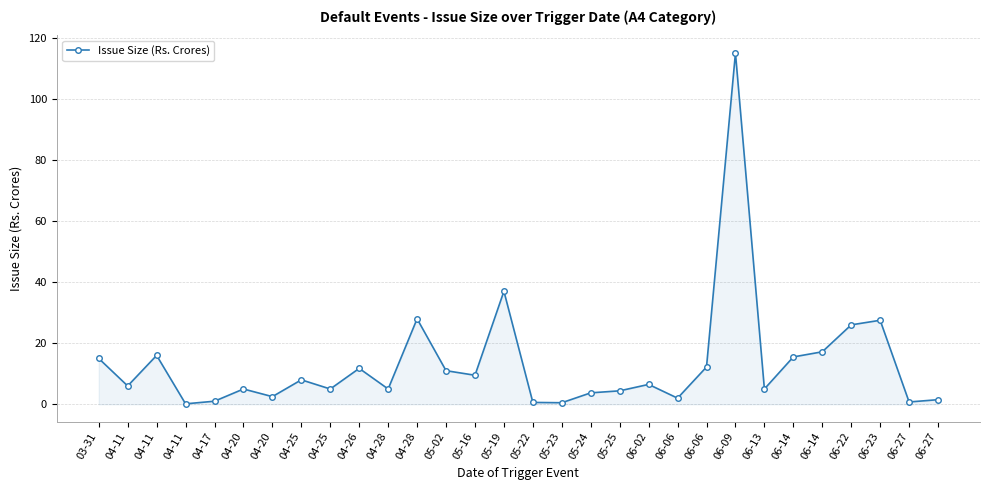

Reading right to left, extract all data points from this chart.

06-27=1.5	06-27=0.8	06-23=27.5	06-22=26.0	06-14=17.2	06-14=15.5	06-13=5.0	06-09=115.0	06-06=12.2	06-06=2.0	06-02=6.5	05-25=4.4	05-24=3.7	05-23=0.5	05-22=0.6	05-19=37.0	05-16=9.5	05-02=11.0	04-28=28.0	04-28=5.0	04-26=11.8	04-25=5.0	04-25=8.0	04-20=2.5	04-20=5.0	04-17=1.0	04-11=0.1	04-11=16.0	04-11=6.0	03-31=15.0